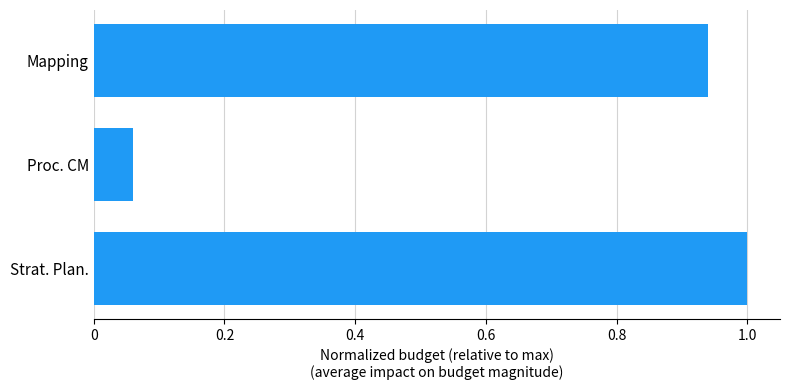

Is it true that the value at Strat. Plan. is 1.0?

True